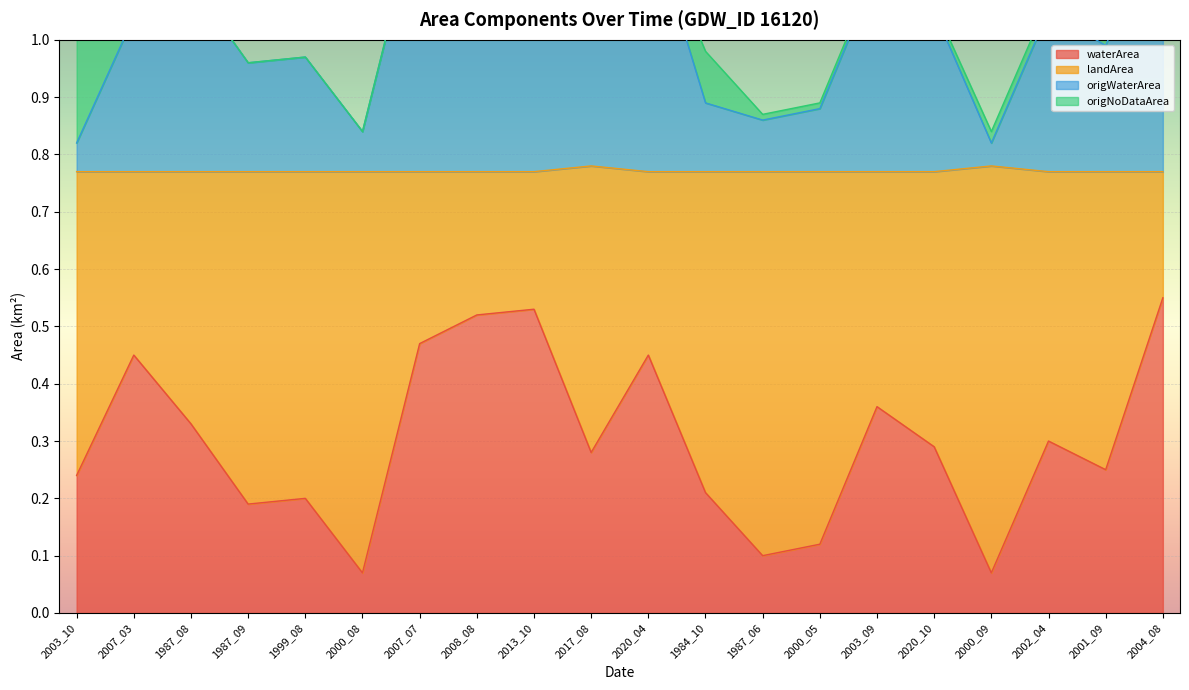

True or false: waterArea has a value of 0.3 at 1987_09.

False